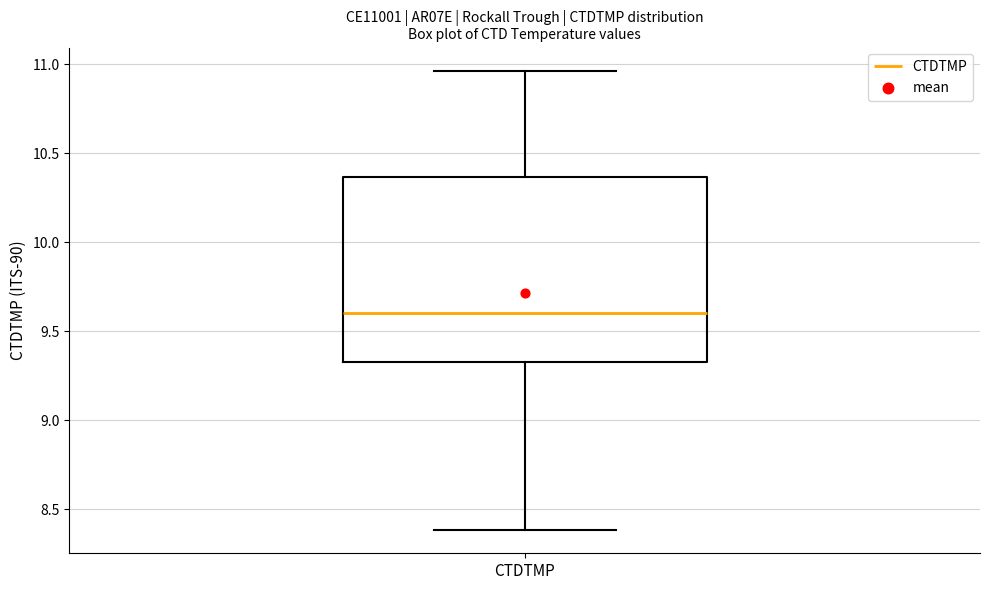

Transcribe this box plot: give where the median line is, the range the box spans, and where the two whiskers end, as read against the y-axis. The values are not printed on the chart, so give them approximately, as read against the axis.

median 9.60, box 9.35 to 10.35, whiskers 8.40 to 10.95